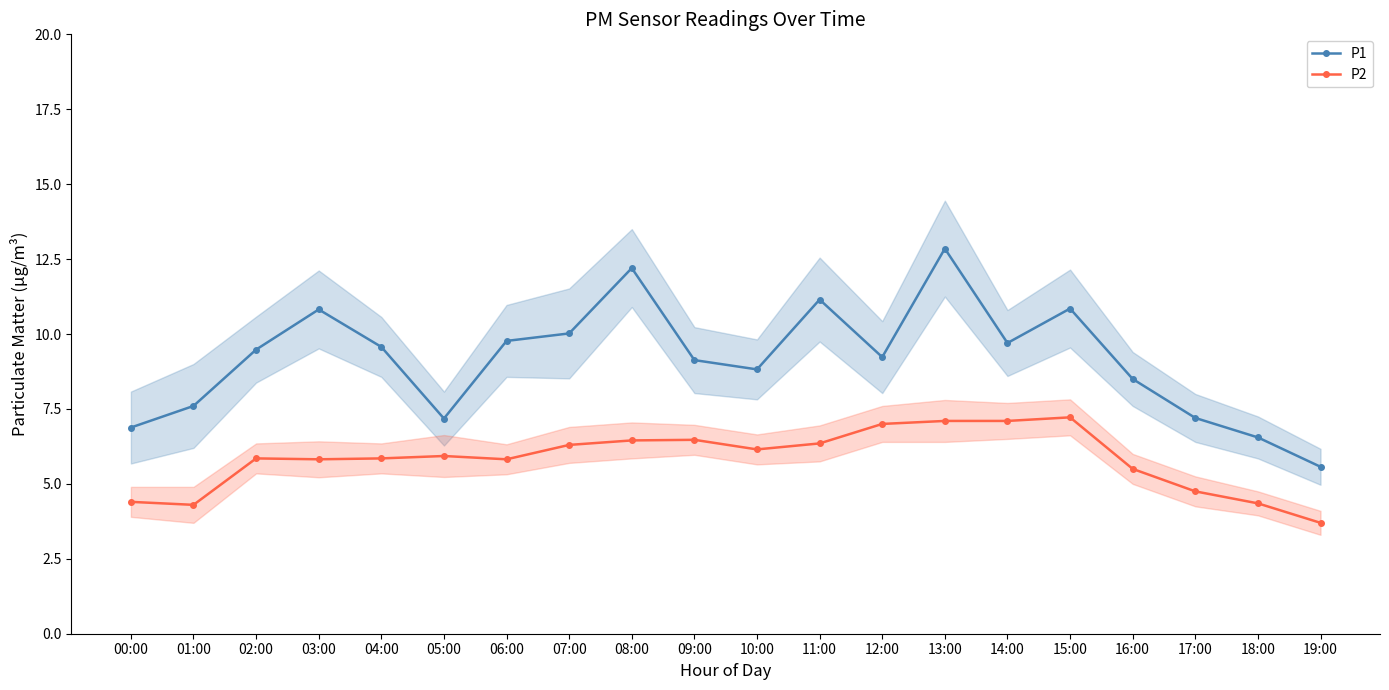

Rank the series by their average value, from highest to lowest.

P1, P2